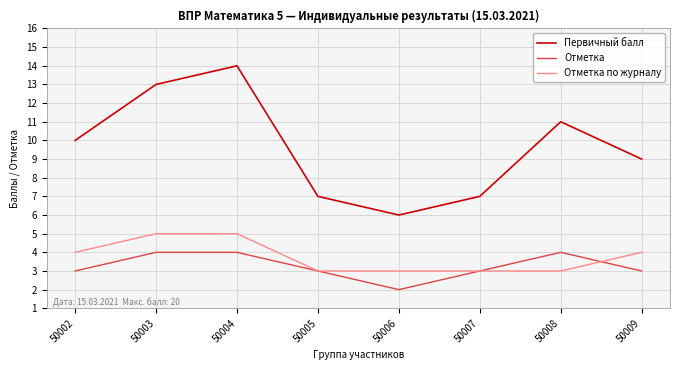

The Отметка series shows 4 at 50003. True or false?

True